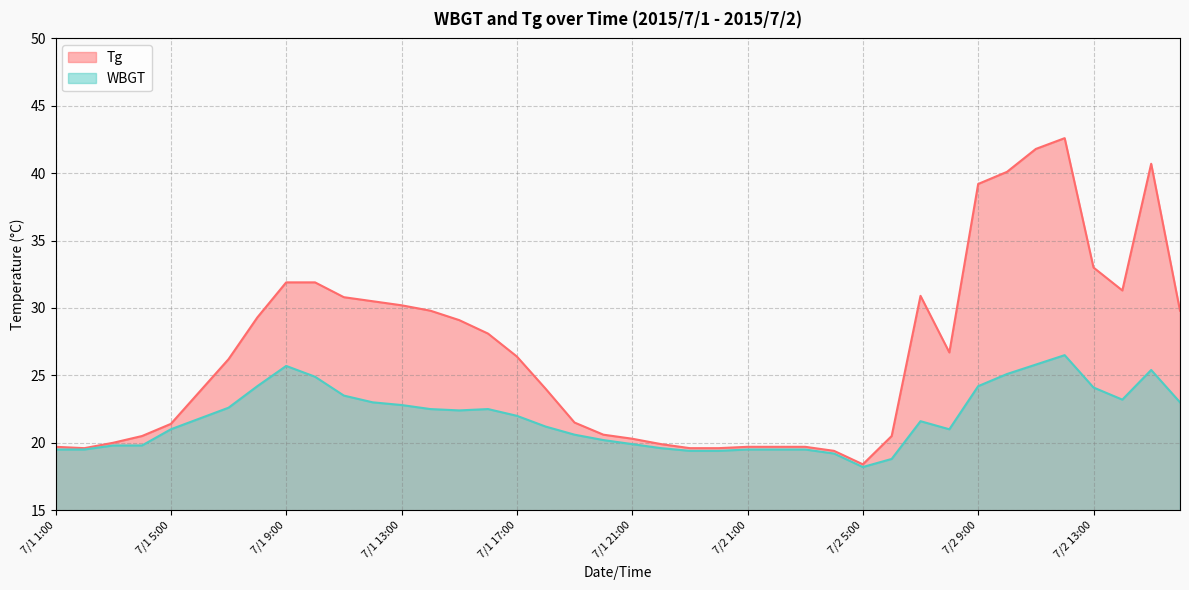

Reading right to left, list all the values displayed in this chart.

Tg: 29.8	40.7	31.3	33.0	42.6	41.8	40.1	39.2	26.7	30.9	20.5	18.4	19.4	19.7	19.7	19.7	19.6	19.6	19.9	20.3	20.6	21.5	24.0	26.4	28.1	29.1	29.8	30.2	30.5	30.8	31.9	31.9	29.3	26.2	23.8	21.4	20.5	20.0	19.6	19.7
WBGT: 23.0	25.4	23.2	24.1	26.5	25.8	25.1	24.2	21.0	21.6	18.8	18.2	19.2	19.5	19.5	19.5	19.4	19.4	19.6	19.9	20.2	20.6	21.2	22.0	22.5	22.4	22.5	22.8	23.0	23.5	24.9	25.7	24.2	22.6	21.8	21.0	19.8	19.8	19.5	19.5